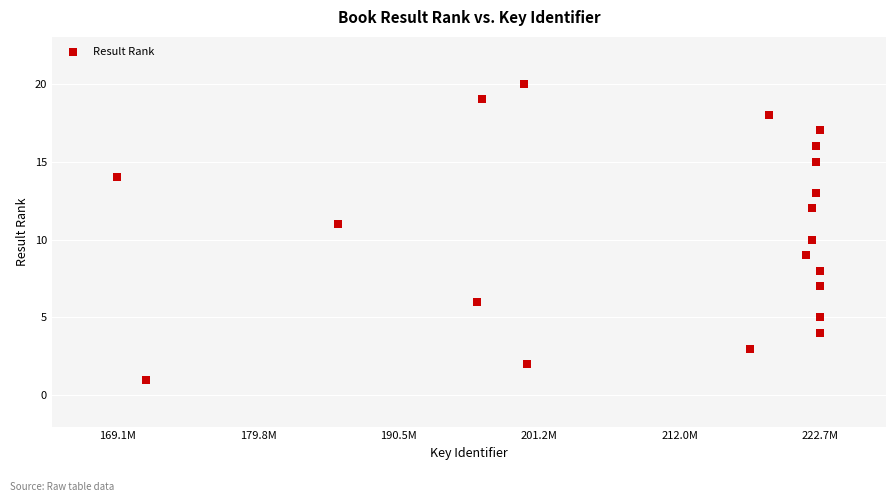

What is the range of Y values (max minus min)?

19